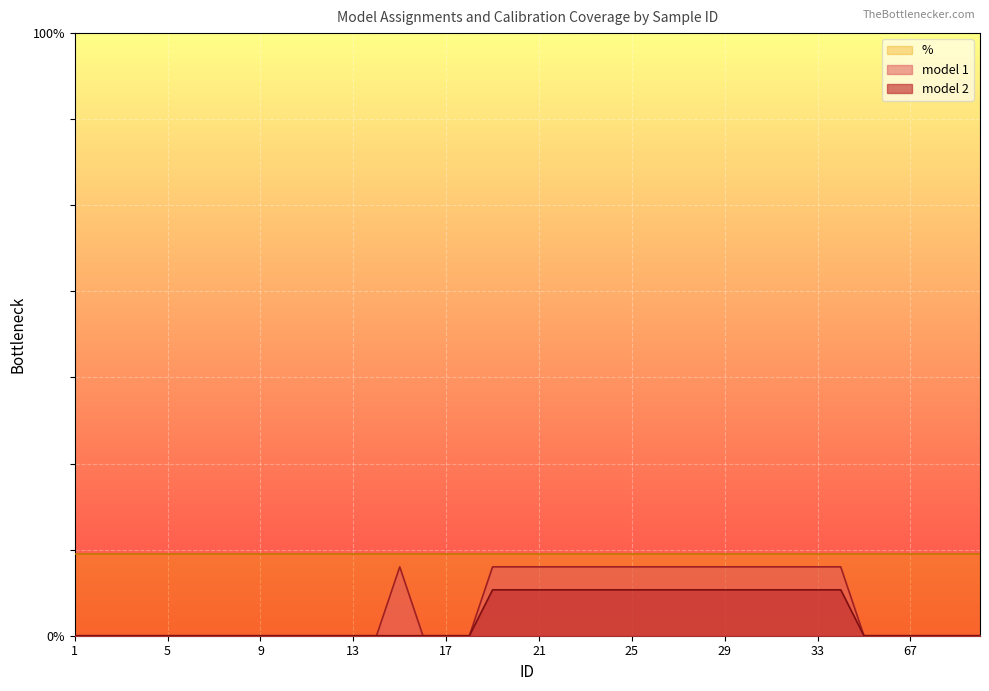

Reading right to left, list all the values displayed in this chart.

model 1: 0.0	0.0	0.0	0.0	0.0	0.0	12.0	12.0	12.0	12.0	12.0	12.0	12.0	12.0	12.0	12.0	12.0	12.0	12.0	12.0	12.0	12.0	0.0	0.0	0.0	12.0	0.0	0.0	0.0	0.0	0.0	0.0	0.0	0.0	0.0	0.0	0.0	0.0	0.0	0.0
model 2: 0.0	0.0	0.0	0.0	0.0	0.0	8.0	8.0	8.0	8.0	8.0	8.0	8.0	8.0	8.0	8.0	8.0	8.0	8.0	8.0	8.0	8.0	0.0	0.0	0.0	0.0	0.0	0.0	0.0	0.0	0.0	0.0	0.0	0.0	0.0	0.0	0.0	0.0	0.0	0.0
%: 14.3	14.3	14.3	14.3	14.3	14.3	14.3	14.3	14.3	14.3	14.3	14.3	14.3	14.3	14.3	14.3	14.3	14.3	14.3	14.3	14.3	14.3	14.3	14.3	14.3	14.3	14.3	14.3	14.3	14.3	14.3	14.3	14.3	14.3	14.3	14.3	14.3	14.3	14.3	14.3